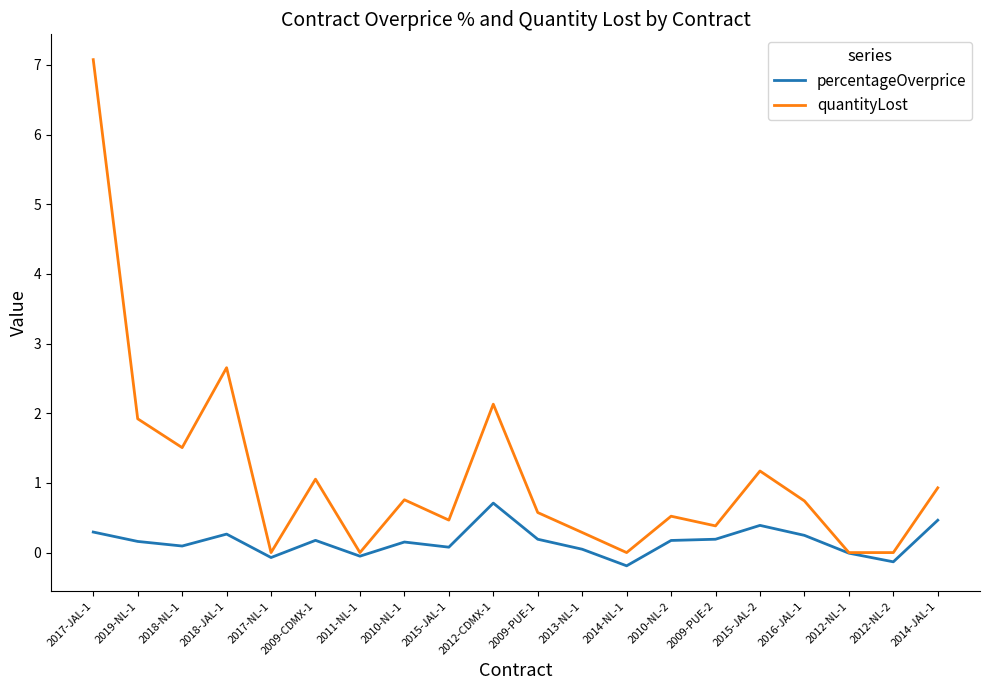

What is the difference between the quantityLost values at 2010-NL-2 and 2012-CDMX-1?

1.6